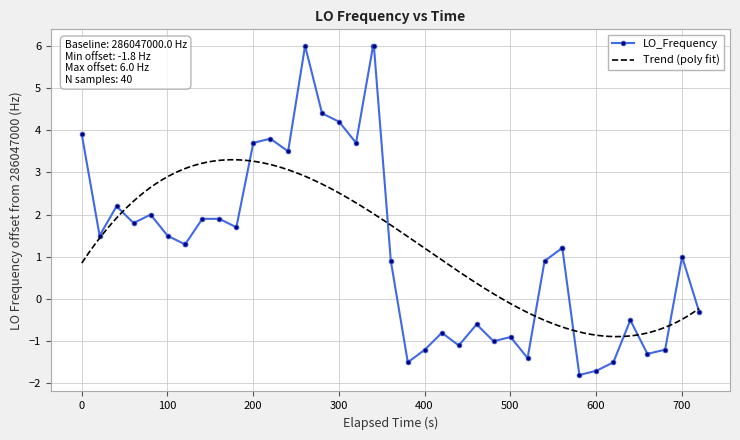

What is the lowest value of the LO_Frequency series?

-1.8